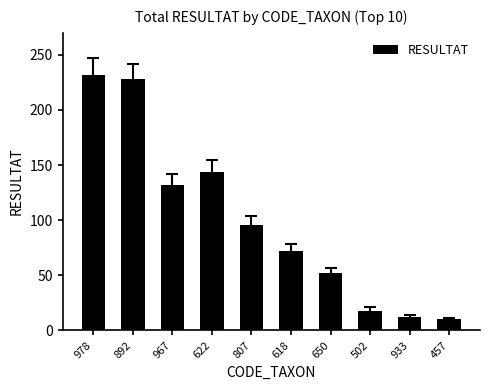

What is the ratio of the value at 807 to the value at 457?

9.6